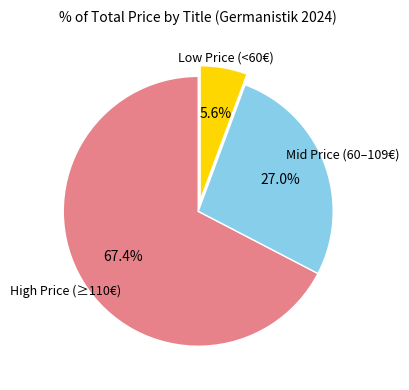

Between Mid Price (60–109€) and Low Price (<60€), which is larger?

Mid Price (60–109€)